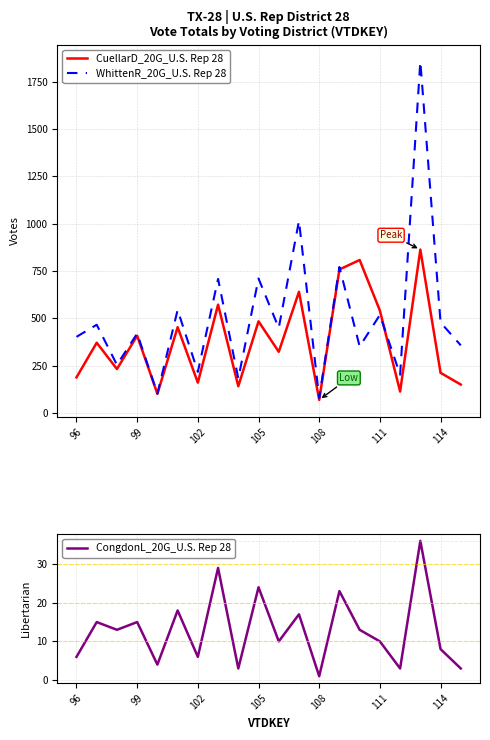

At which label does WhittenR_20G_U.S. Rep 28 reach its minimum?

108